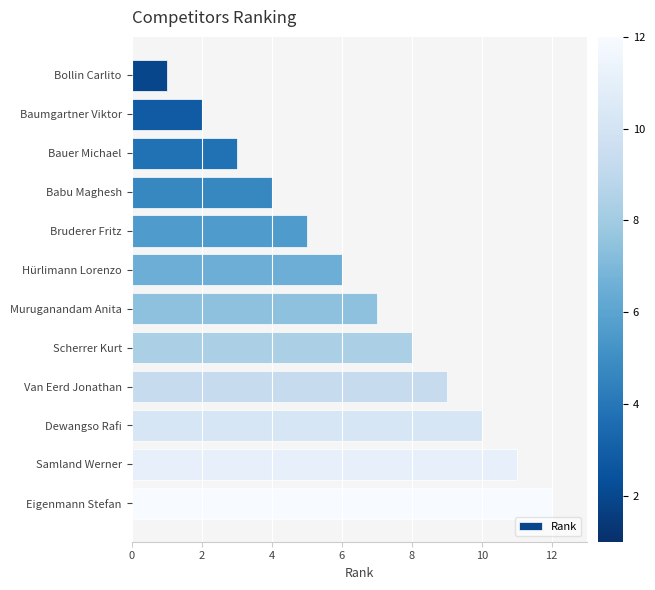

Which category has the highest value across all series?

Eigenmann Stefan